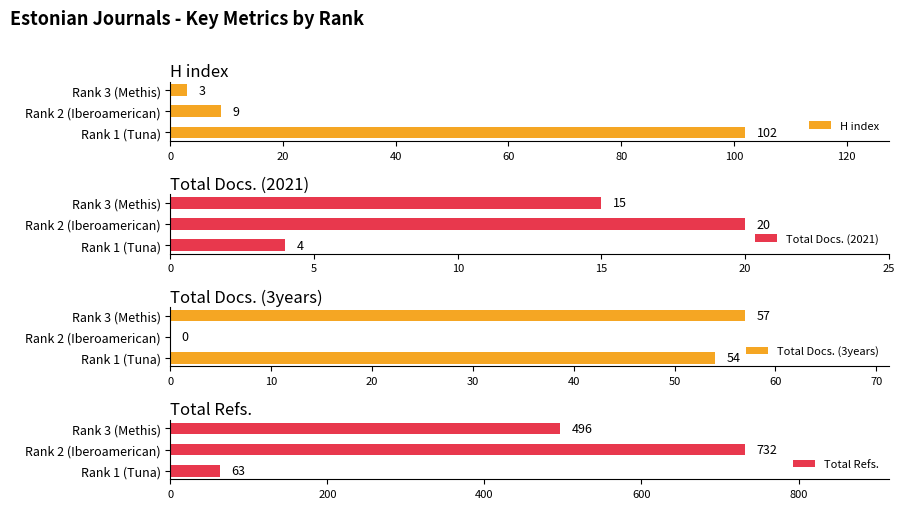

At how many categories does at least one series exceed 419?

2